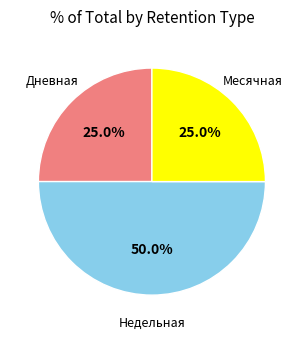

What is the ratio of the value at Дневная to the value at Недельная?

0.5